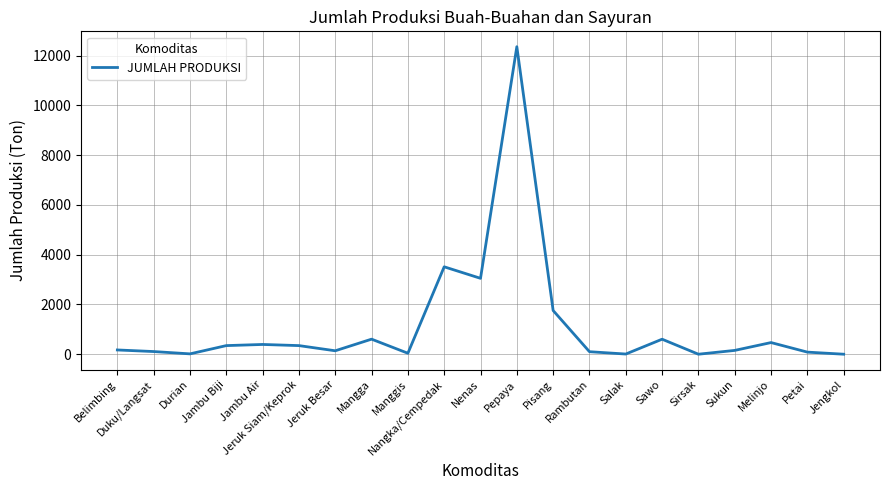

The value at Manggis is 40. True or false?

True